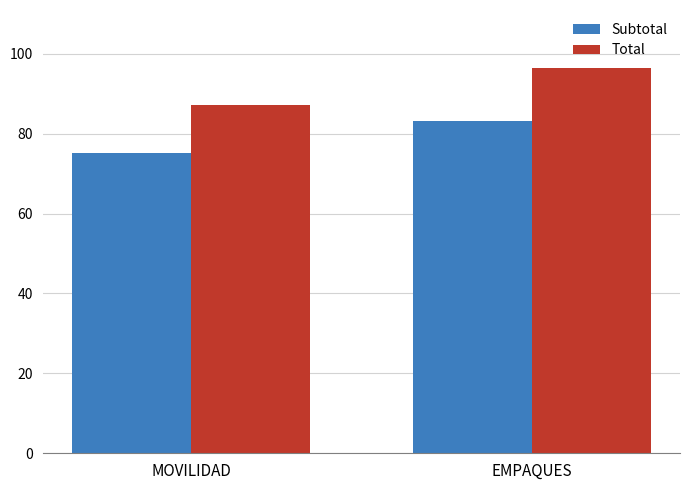

What is the maximum value for Total?

96.5